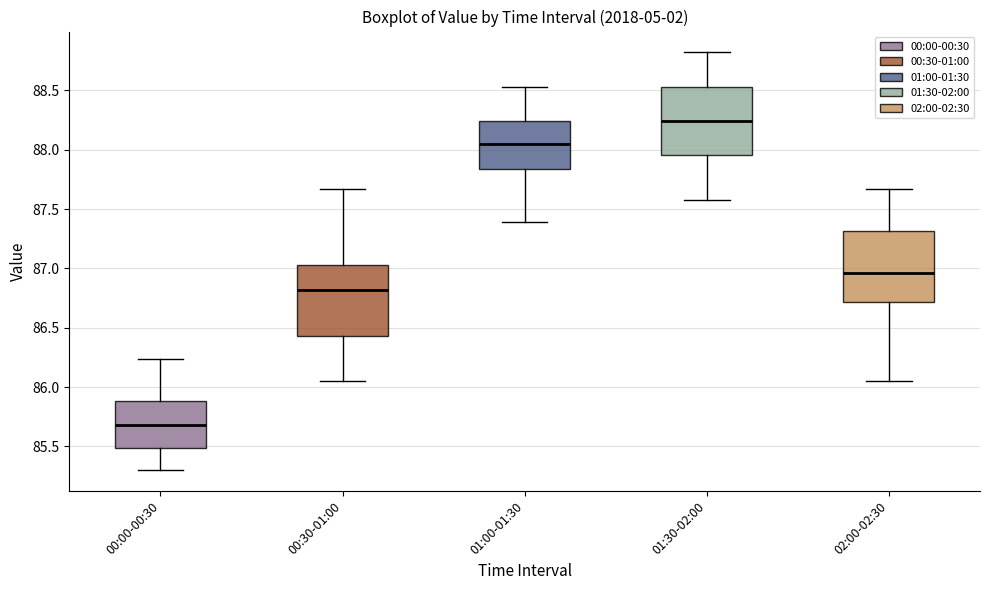

Reading left to right, read every box against the y-axis: the position of its median line, the range the box covers, and the ends of its whiskers. The values are not printed on the chart, so give them approximately, as read against the axis.

00:00-00:30: median 85.70, box 85.50 to 85.90, whiskers 85.30 to 86.25
00:30-01:00: median 86.80, box 86.45 to 87.05, whiskers 86.05 to 87.65
01:00-01:30: median 88.05, box 87.85 to 88.25, whiskers 87.40 to 88.55
01:30-02:00: median 88.25, box 87.95 to 88.55, whiskers 87.60 to 88.80
02:00-02:30: median 86.95, box 86.70 to 87.30, whiskers 86.05 to 87.65